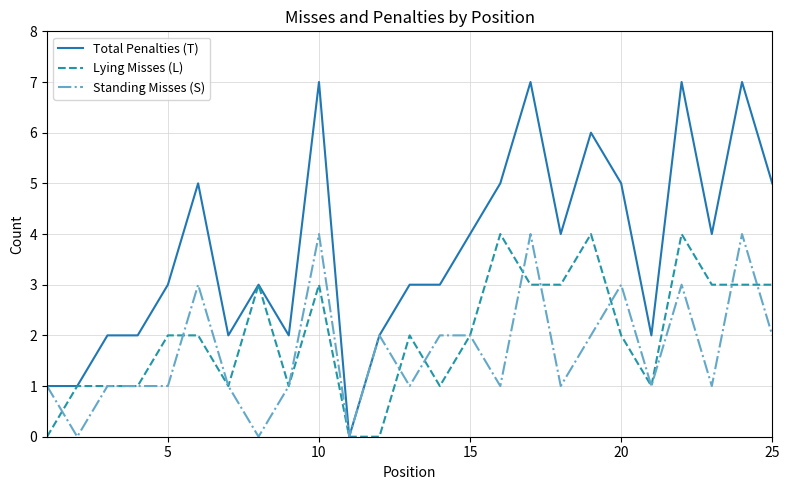

What is the greatest value displayed?

7